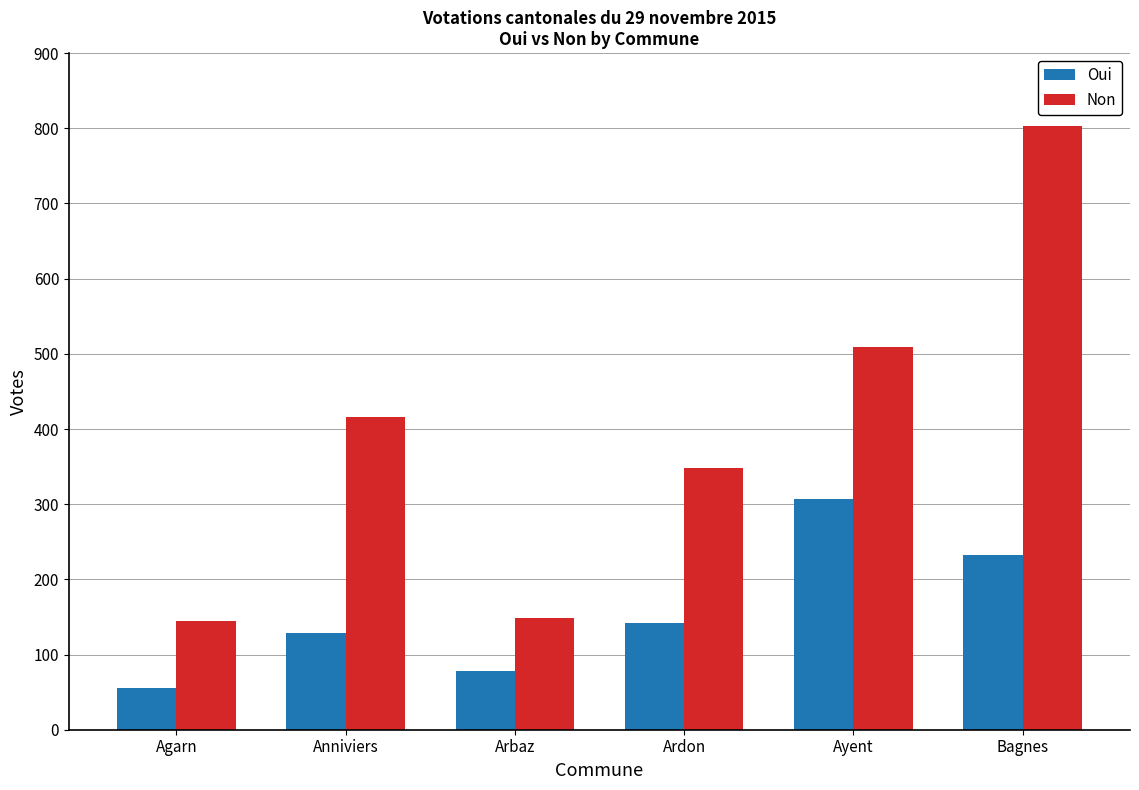

Between Anniviers and Ardon, which series saw the biggest shift?

Non